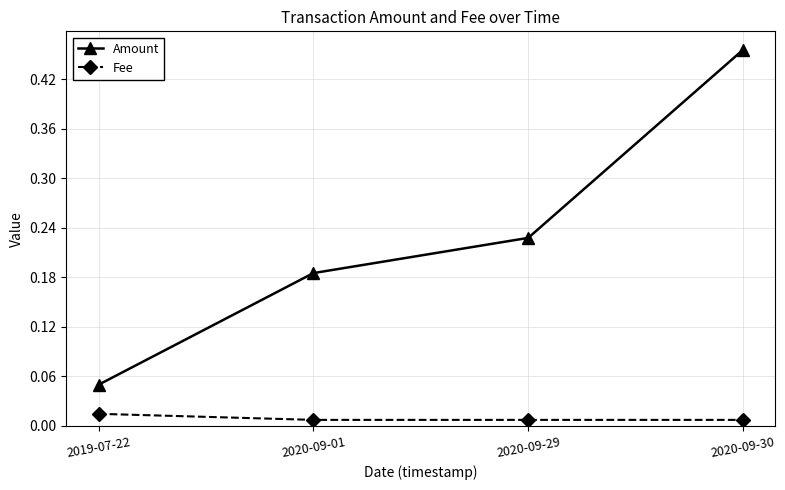

What is the label of the 1st point from the right?

2020-09-30